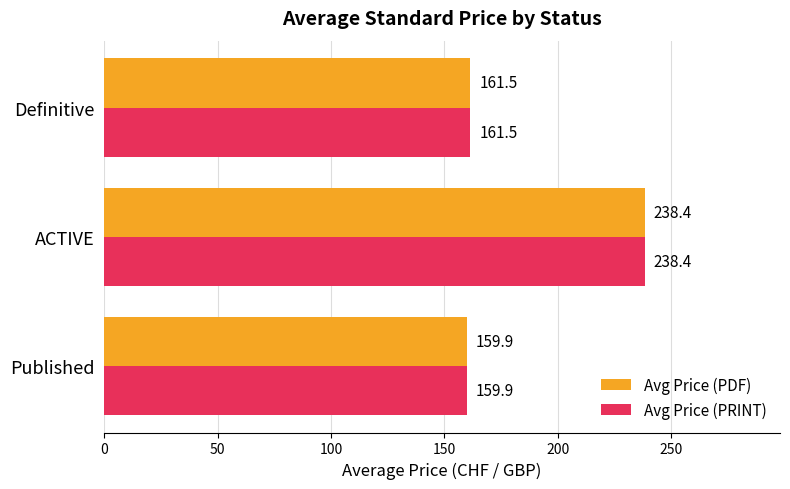

Where is Avg Price (PRINT) nearest to the value 199?

Definitive